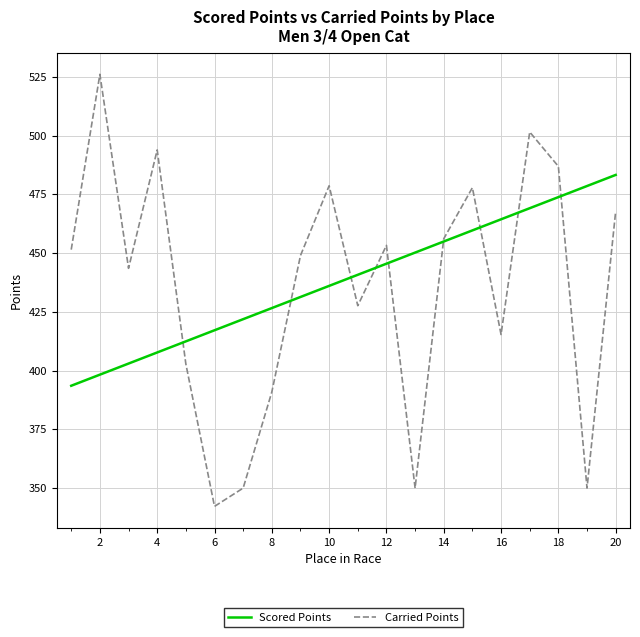

Which series has the widest spread of values?

Carried Points